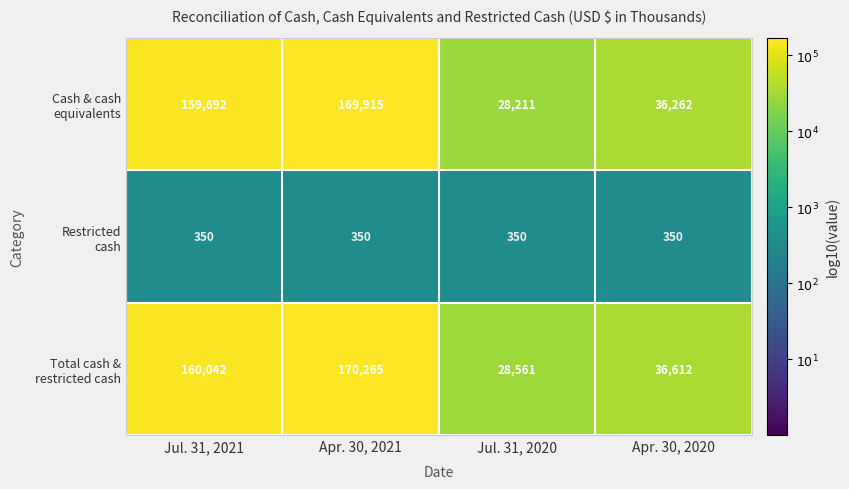

At which category is the sum across all series the highest?

Apr. 30, 2021